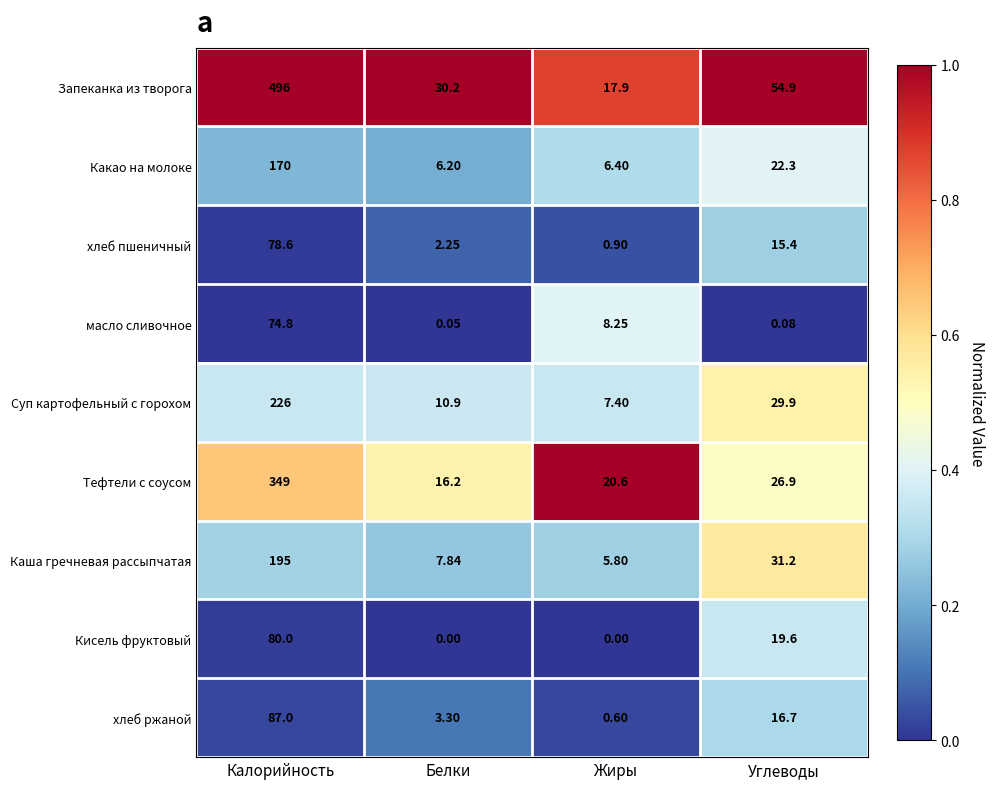

What is the spread (max minus min) of values at Углеводы?

54.8